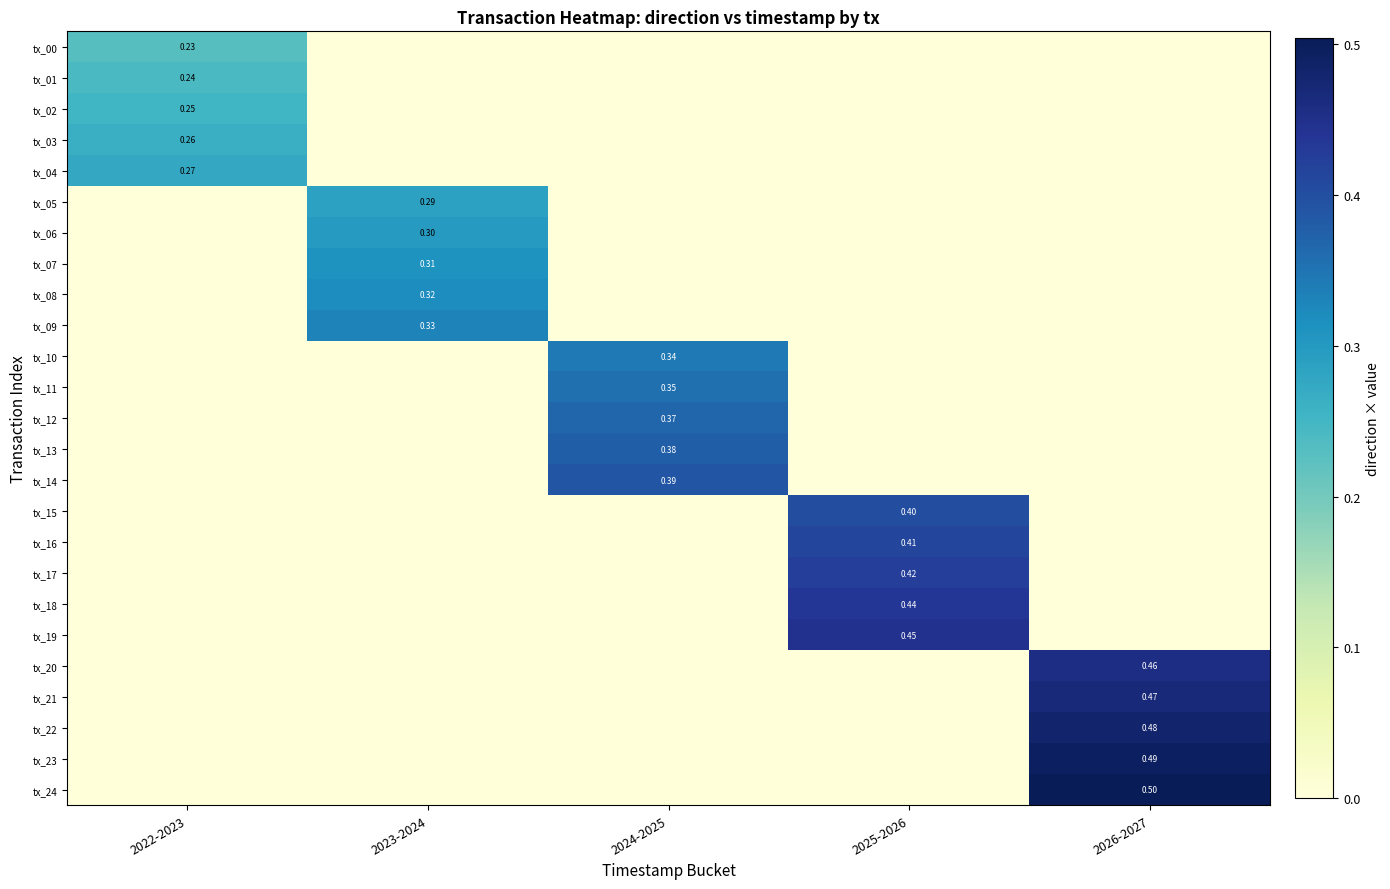

At which label does tx_24 reach its minimum?

2022-2023